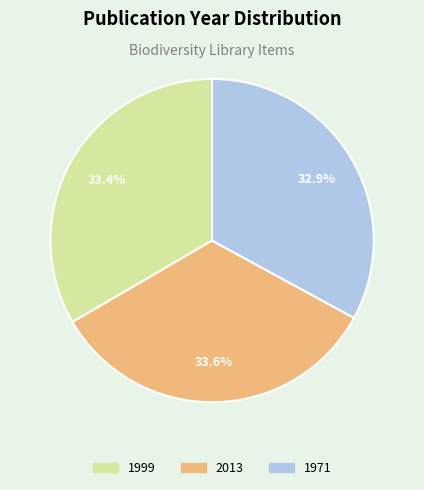

Is there any slice that represents more than half of the pie?

No